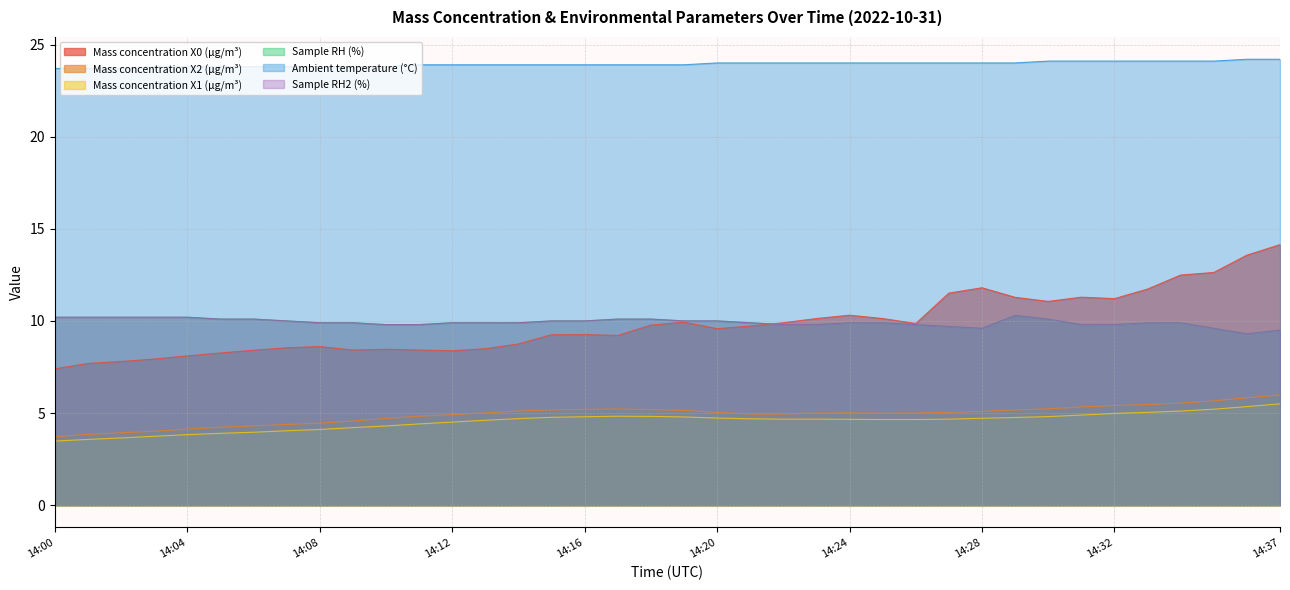

How many lines are shown in the chart?

6